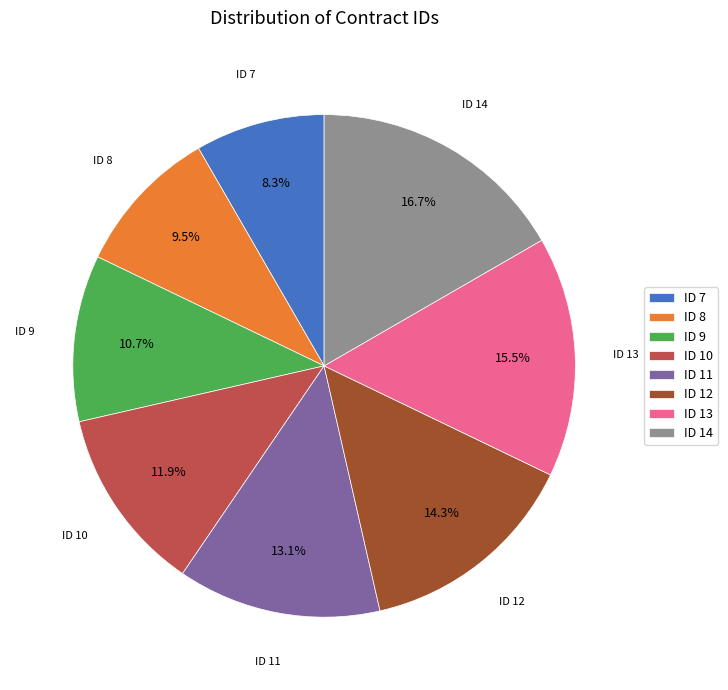

What percentage is the ID 11 slice, to the nearest percent?

13%